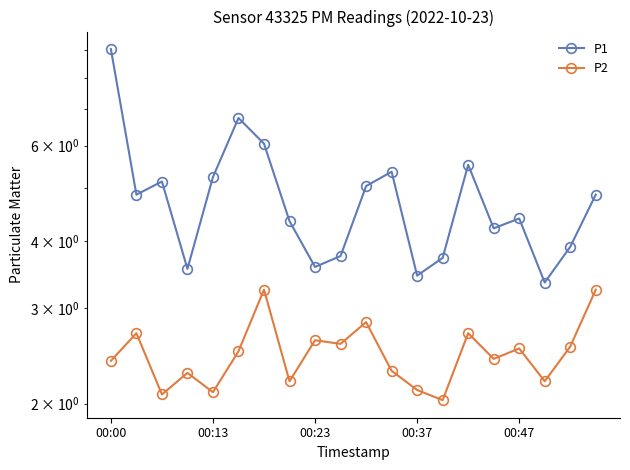

True or false: P2 has a value of 2.6 at 00:23.

True